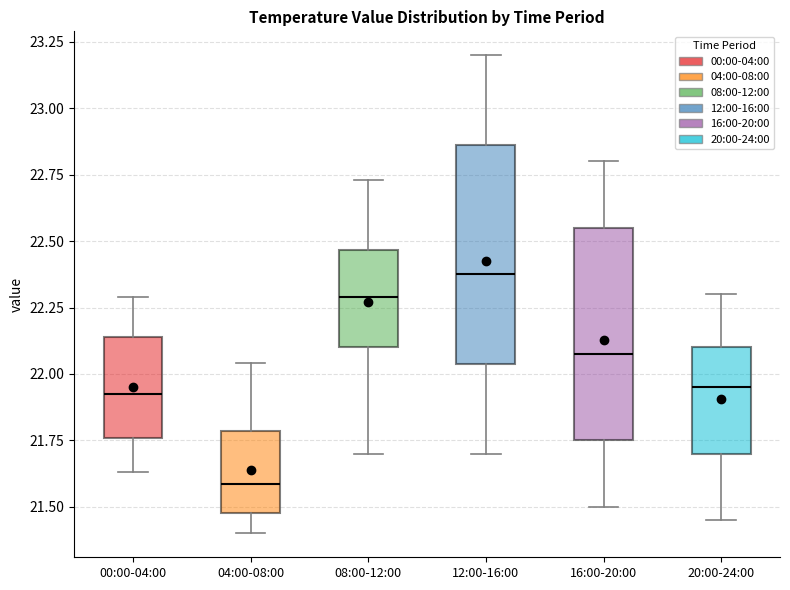

Reading left to right, transcribe this box plot: for each box, give where its median line is, the range the box spans, and where its two whiskers end, as read against the y-axis. The values are not printed on the chart, so give them approximately, as read against the axis.

00:00-04:00: median 21.95, box 21.75 to 22.15, whiskers 21.65 to 22.30
04:00-08:00: median 21.60, box 21.50 to 21.80, whiskers 21.40 to 22.05
08:00-12:00: median 22.30, box 22.10 to 22.45, whiskers 21.70 to 22.75
12:00-16:00: median 22.40, box 22.05 to 22.85, whiskers 21.70 to 23.20
16:00-20:00: median 22.10, box 21.75 to 22.55, whiskers 21.50 to 22.80
20:00-24:00: median 21.95, box 21.70 to 22.10, whiskers 21.45 to 22.30